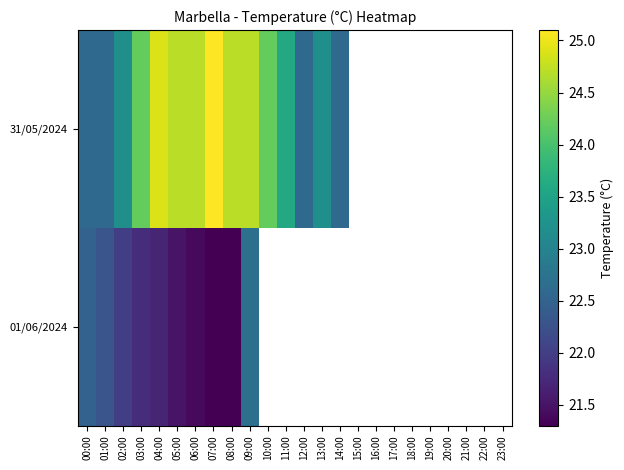

Rank the categories by 01/06/2024 value from lowest to highest.

07:00, 08:00, 06:00, 05:00, 04:00, 03:00, 02:00, 01:00, 00:00, 09:00, 10:00, 11:00, 12:00, 13:00, 14:00, 15:00, 16:00, 17:00, 18:00, 19:00, 20:00, 21:00, 22:00, 23:00